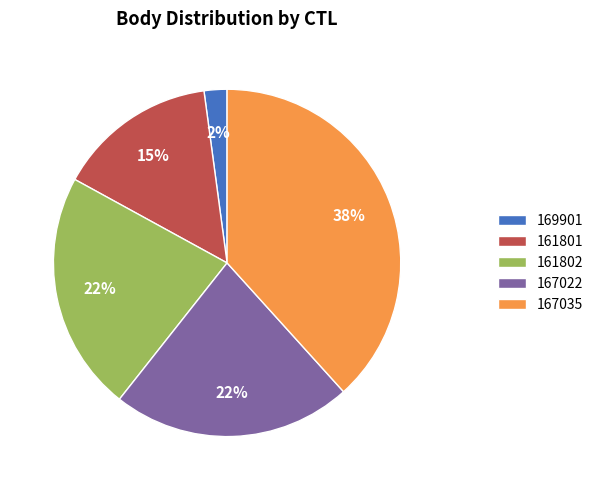

What is the largest slice in the pie chart?

167035